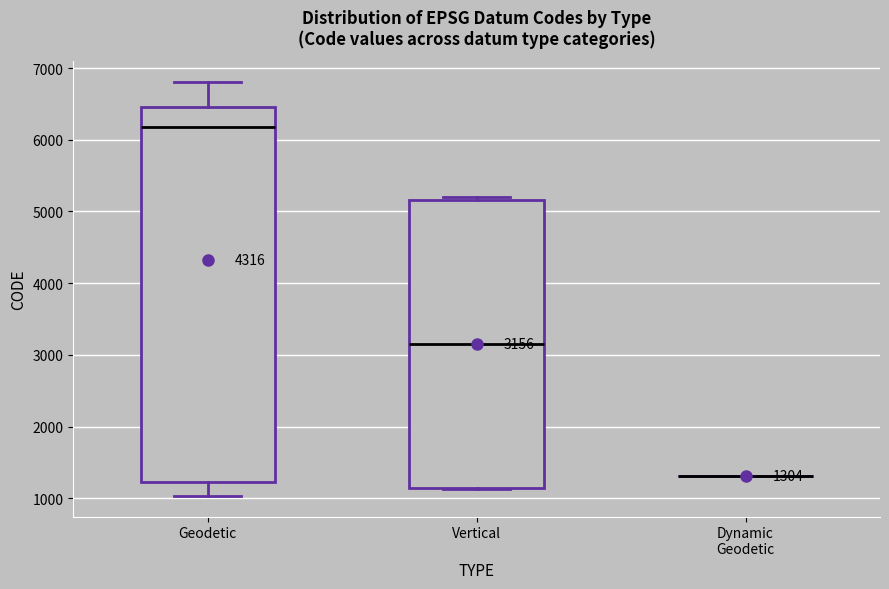

Which box is the tallest, from its lower edge to its upper edge?

Geodetic